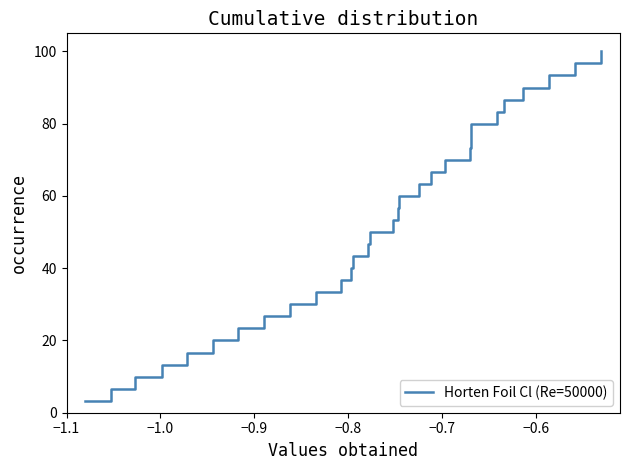

The value at 25 is 27.5. True or false?

False